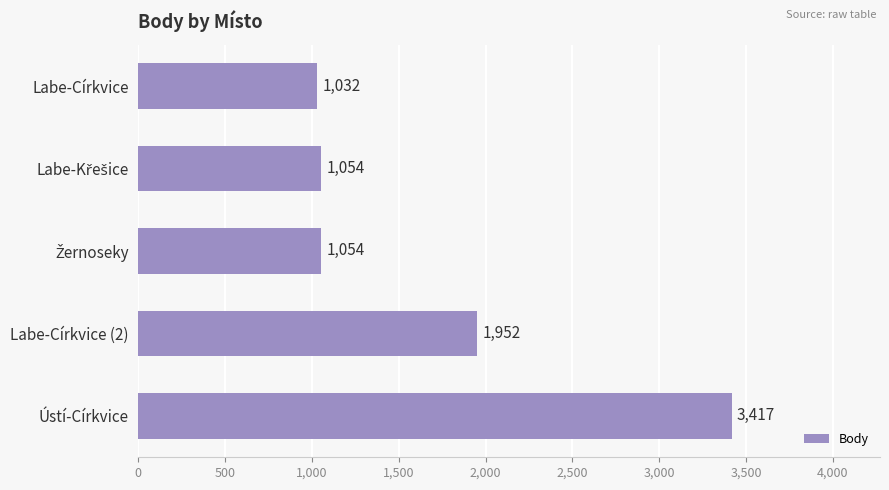

What position from the top is Labe-Církvice?

1